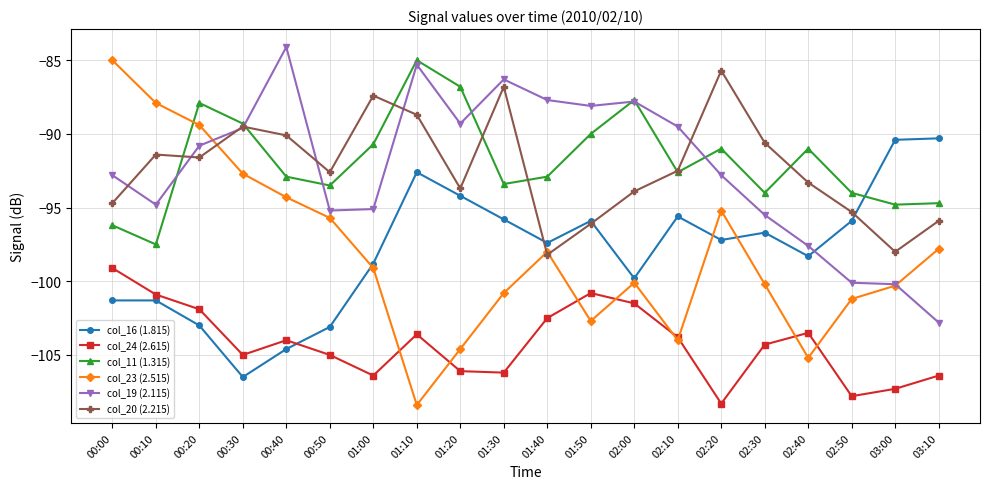

What is the smallest value displayed?

-108.4